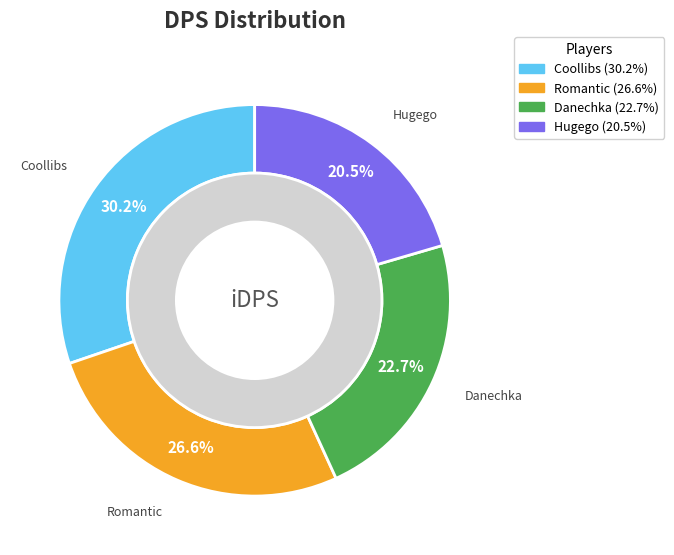

Does Romantic account for over 50% of the chart?

No